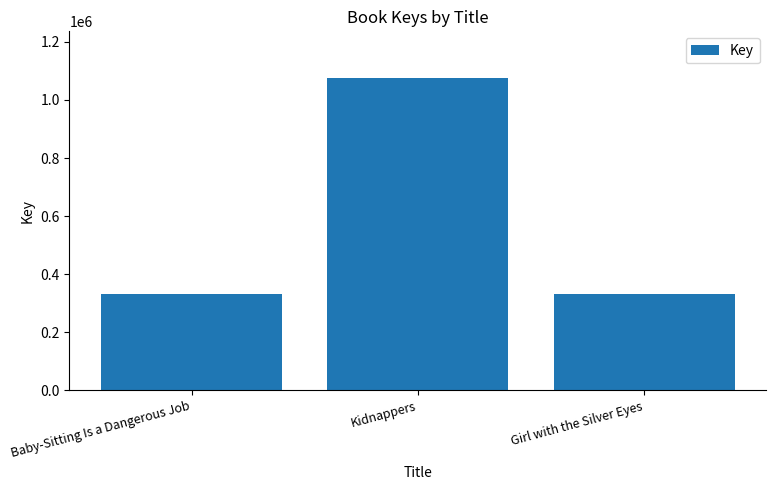

Where is the data nearest to the value 702899?

Baby-Sitting Is a Dangerous Job